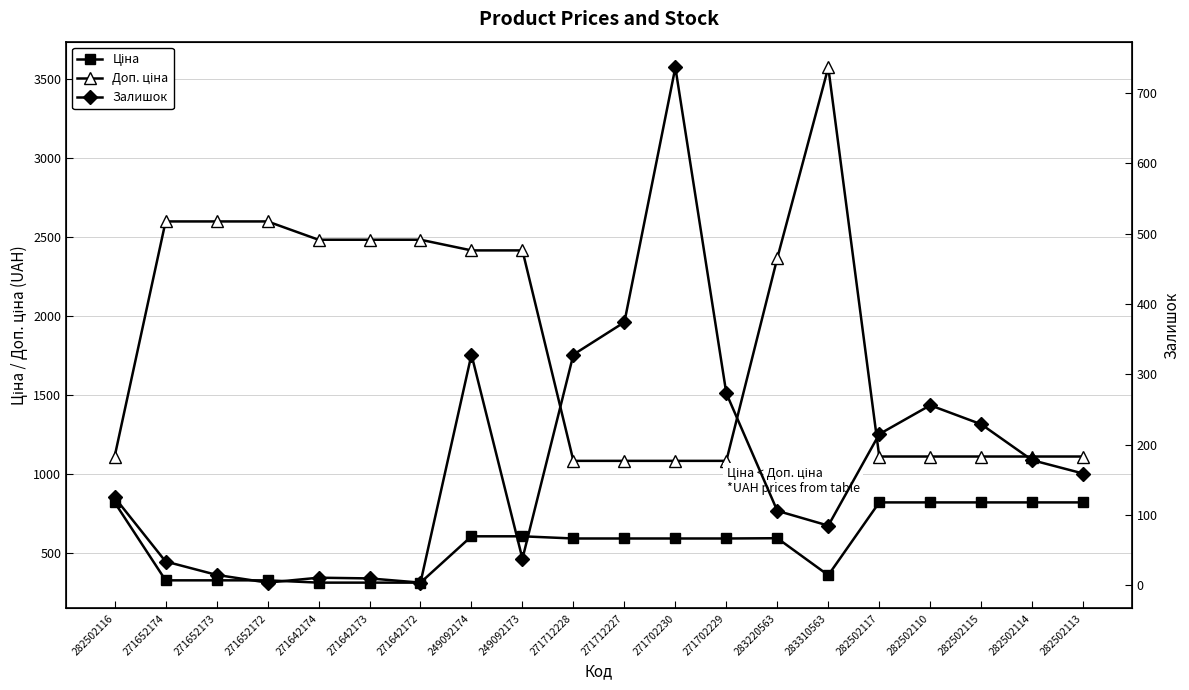

At which category is the sum across all series the highest?

283310563